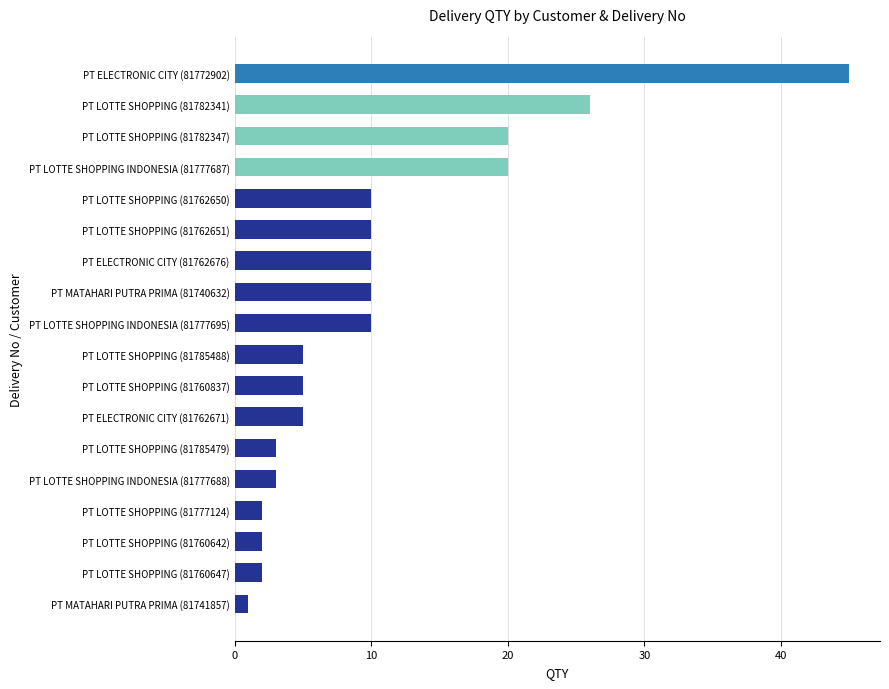

What is the difference between the maximum and minimum values?

44